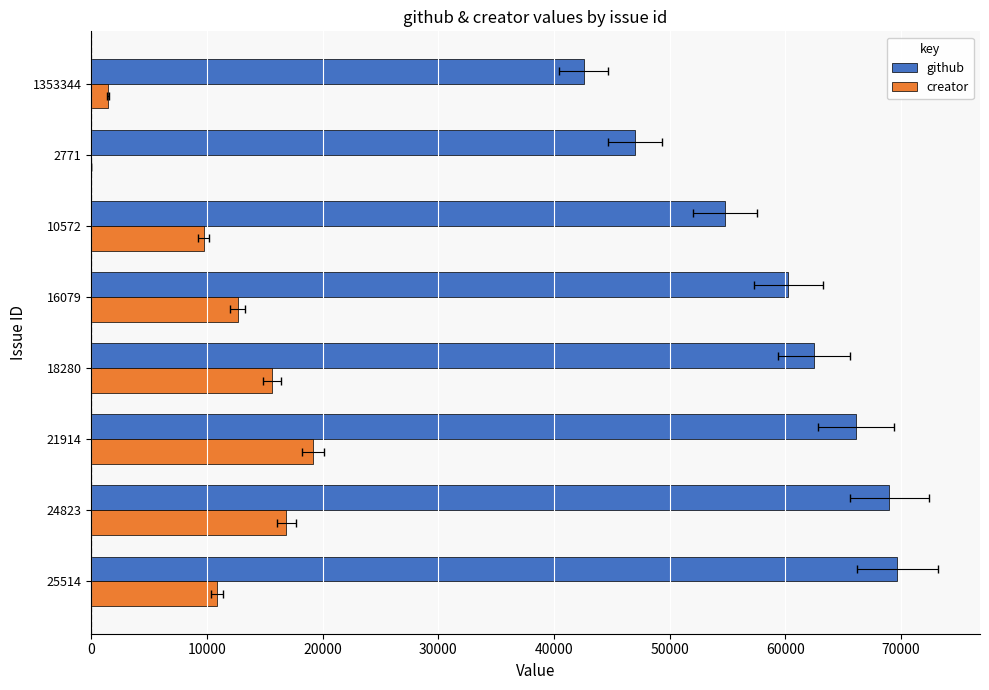

What is the value of the github bar at the 1st from the left?

69700